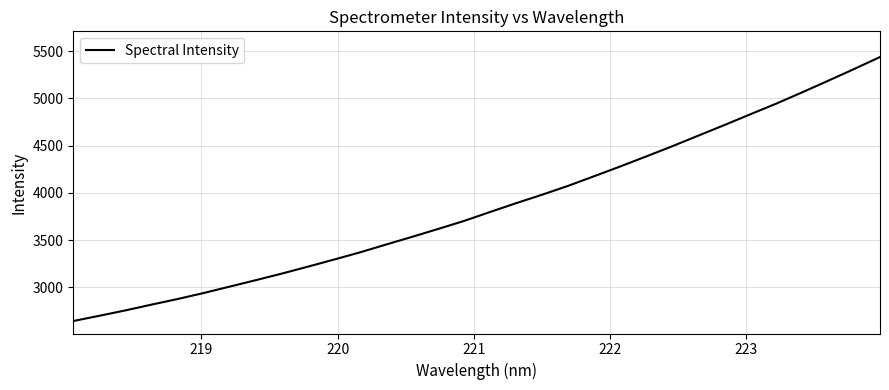

What is the greatest value displayed?

5438.2